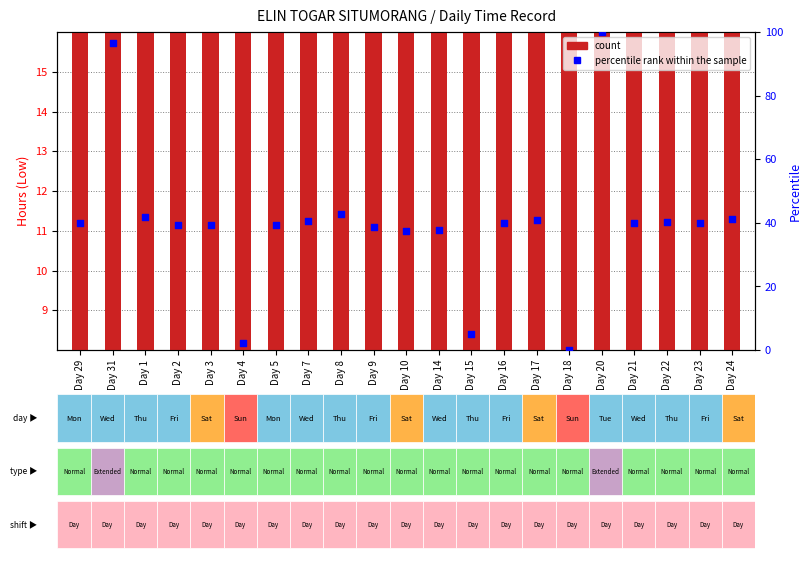

Is the value of percentile rank within the sample at Day 22 greater than the value of count at Day 20?

Yes